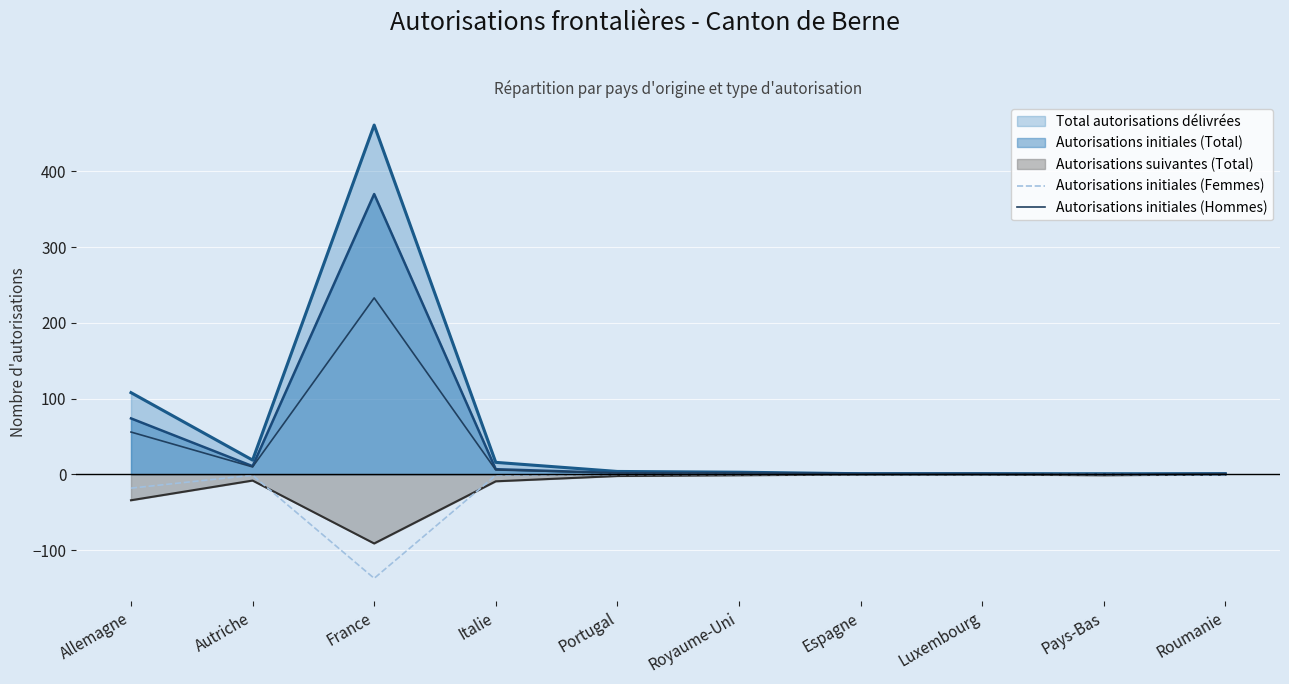

True or false: Autorisations initiales (Hommes) and Autorisations initiales (Femmes) intersect in this chart.

False